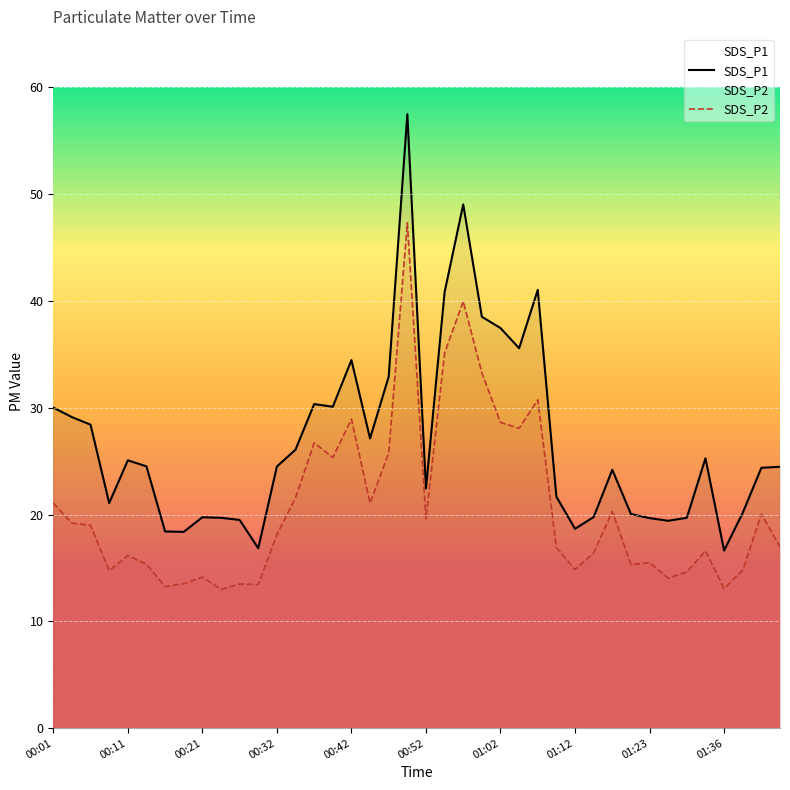

What is the greatest value displayed?

57.5